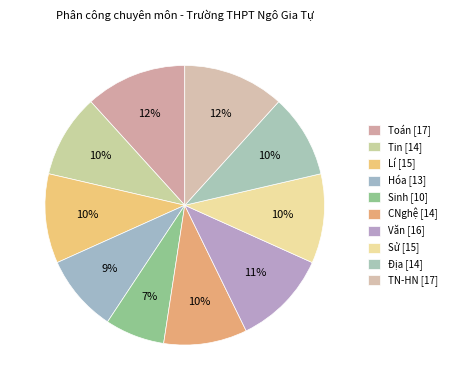

What percentage is the Hóa slice, to the nearest percent?

9%